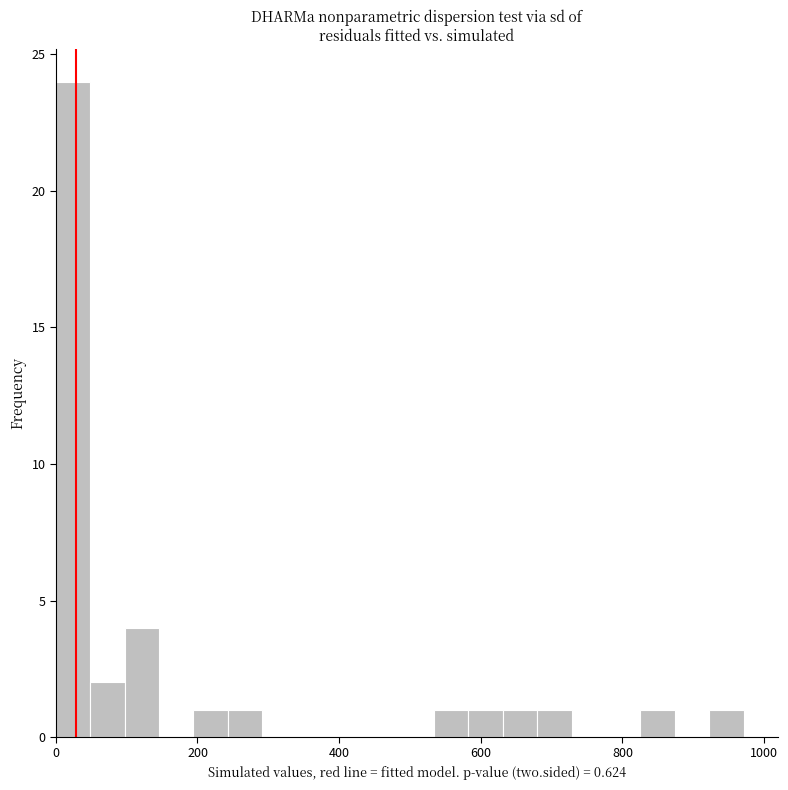

Read against the x-axis, roughly where is the centre of the tallest bar?

20